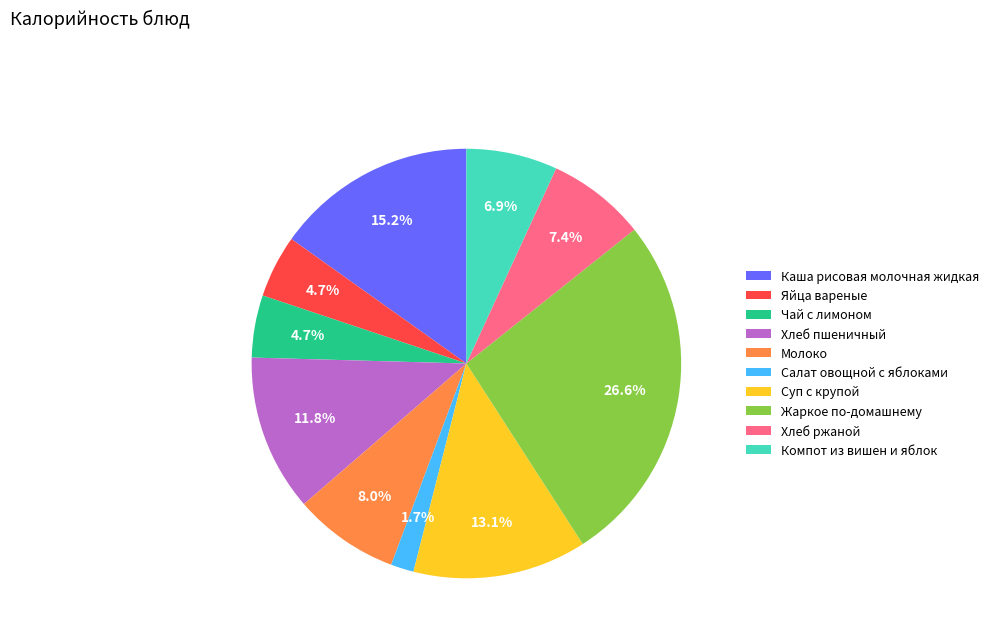

Combined, do Жаркое по-домашнему and Каша рисовая молочная жидкая account for over 50%?

No